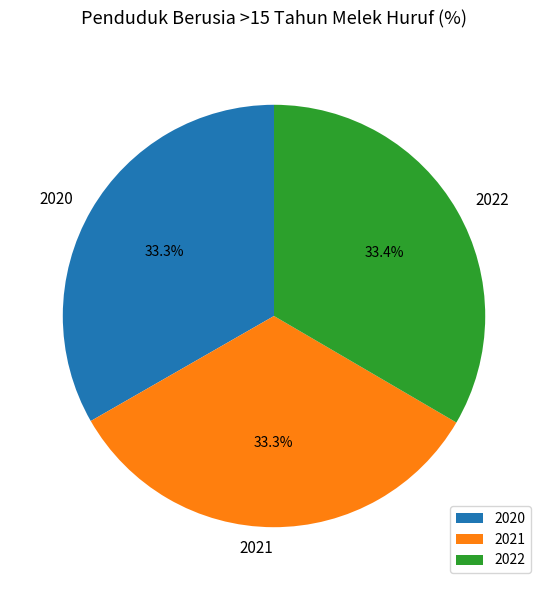

The 2022 slice represents 24% of the pie. True or false?

False